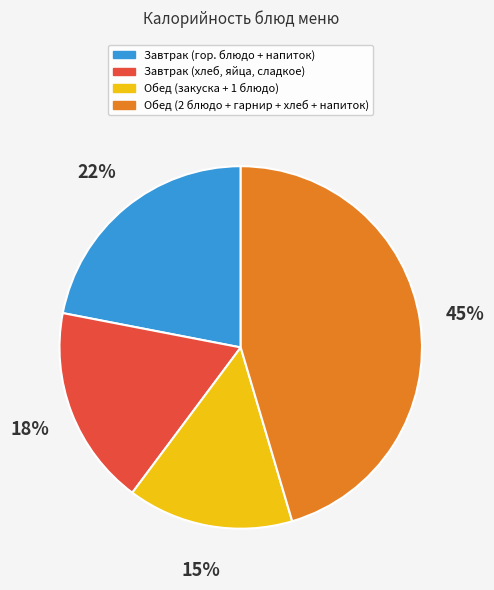

Count the number of slices in the pie.

4